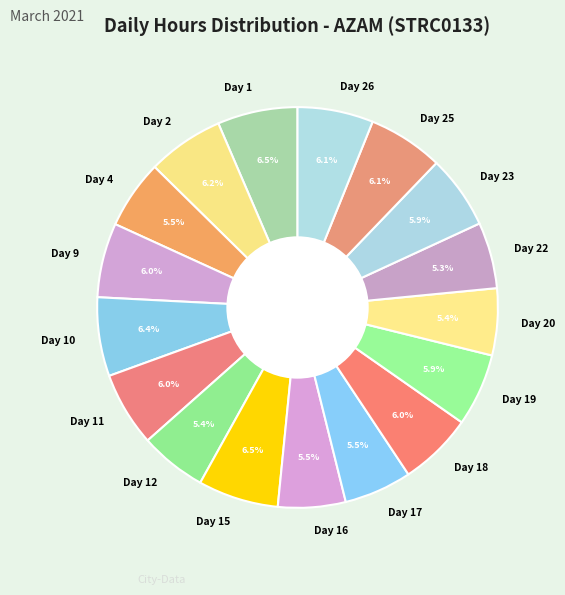

To the nearest percent, what is the average slice percentage?

6%